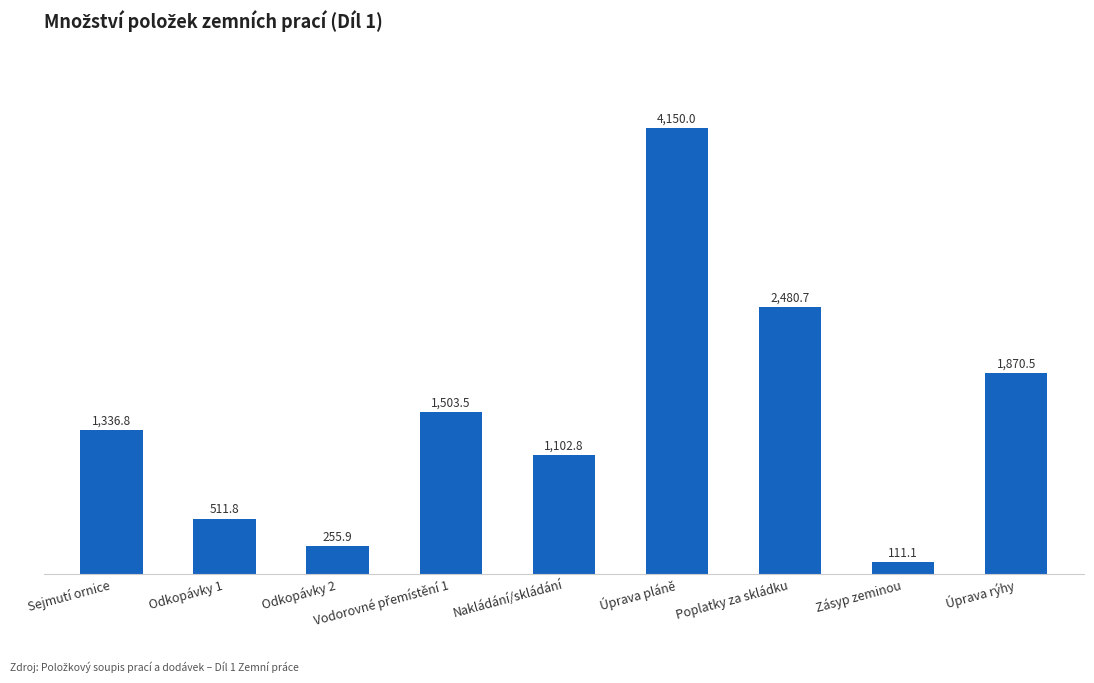

At which label does the data first exceed 1336?

Sejmutí ornice